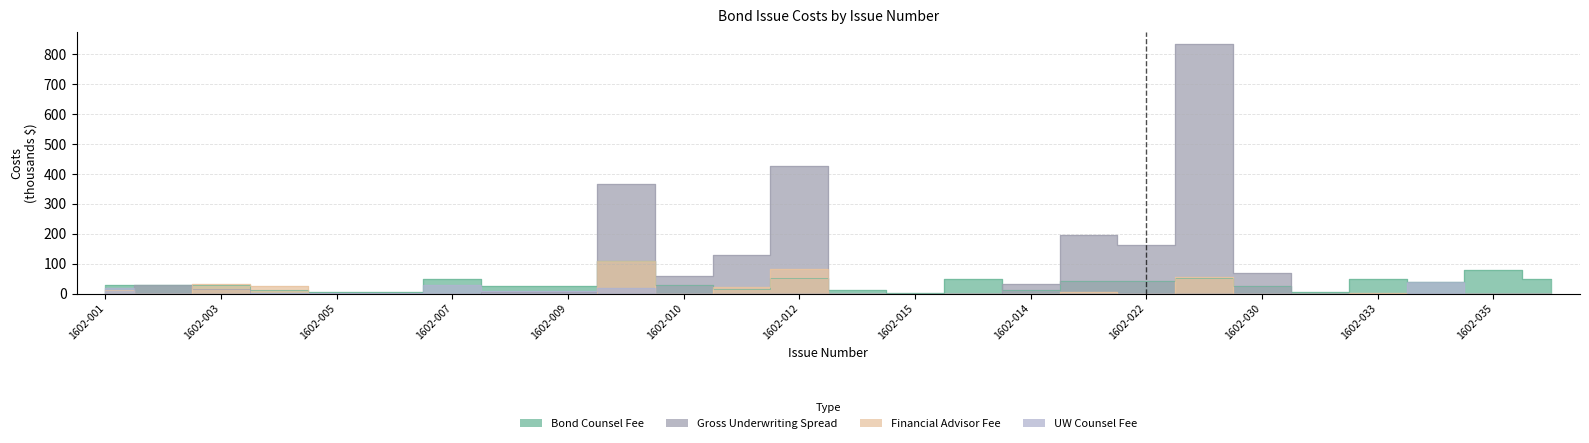

Where is UW Counsel Fee nearest to the value 19?

1602-001